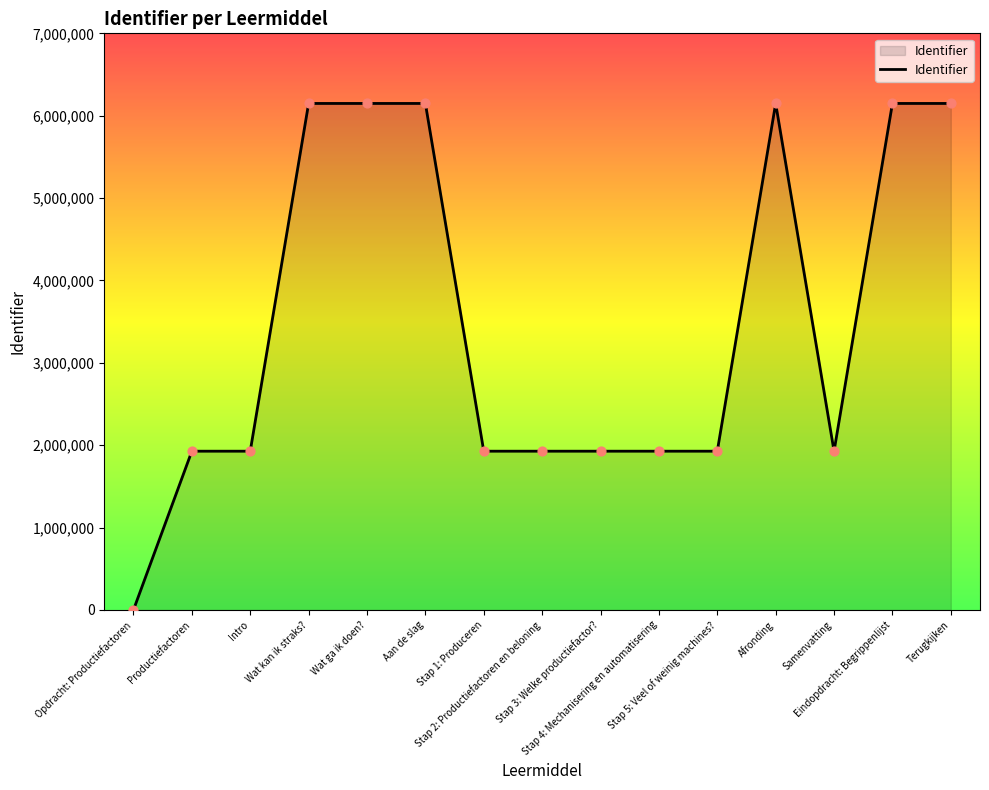

What is the change in value from Stap 4: Mechanisering en automatisering to Terugkijken?

+4221743